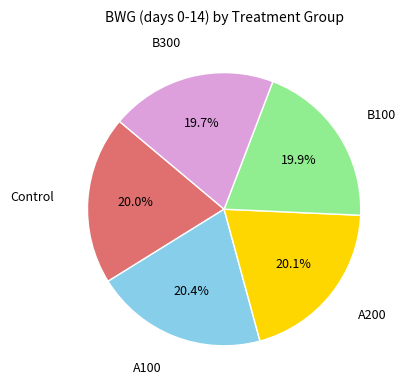

Is there a majority slice in this chart?

No